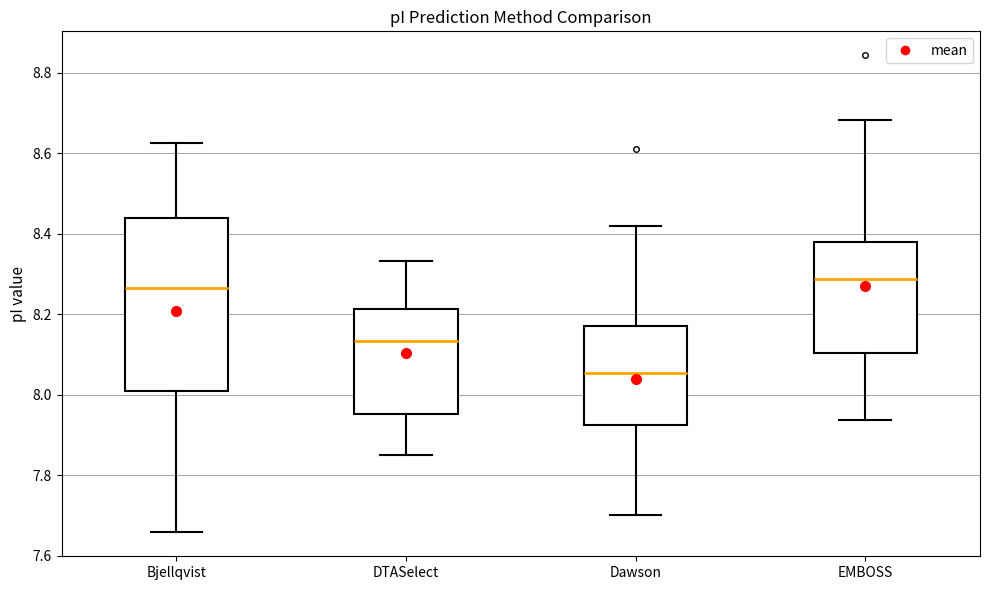

Which box has the lowest median line?

Dawson